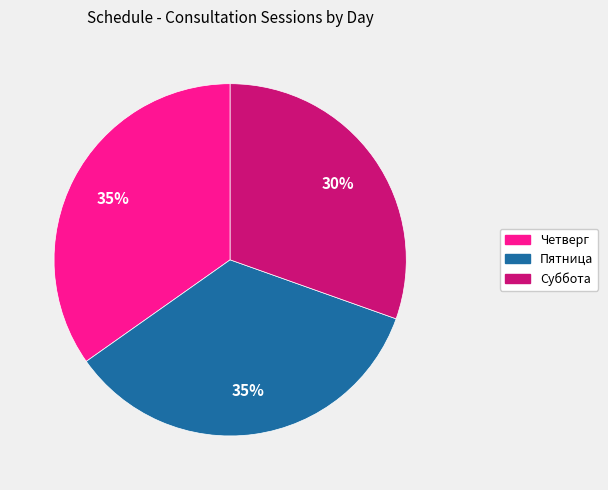

Is there any slice that represents more than half of the pie?

No